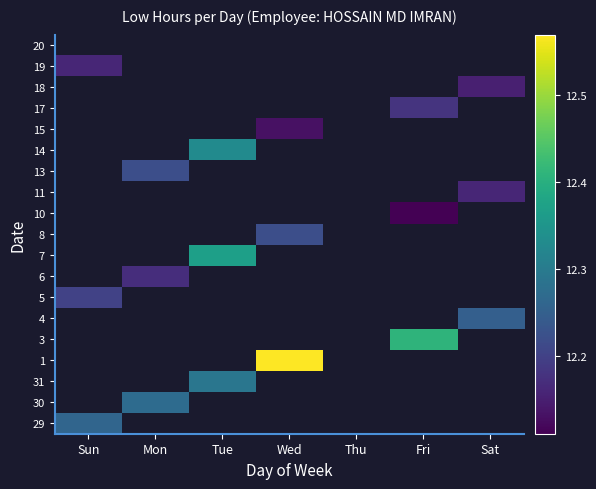

At which category does the chart reach its peak across all series?

Wed